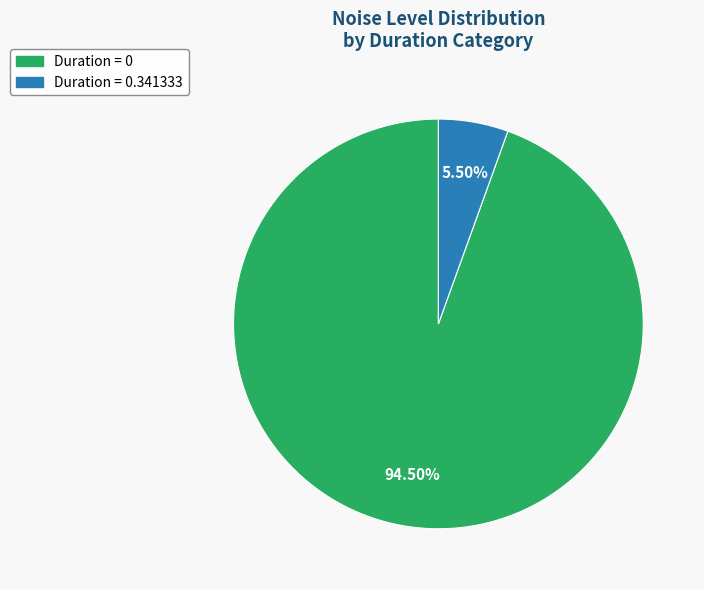

Is there any slice that represents more than half of the pie?

Yes